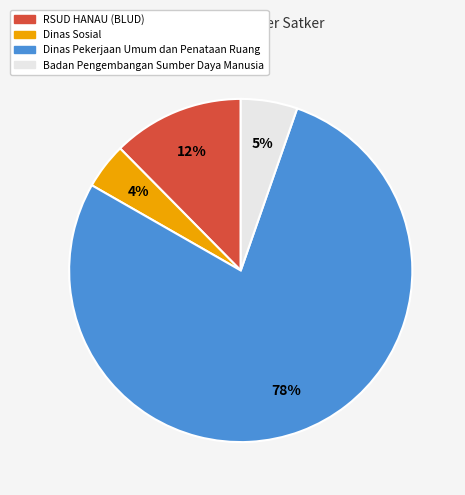

Which category has the smallest portion of the pie?

Dinas Sosial